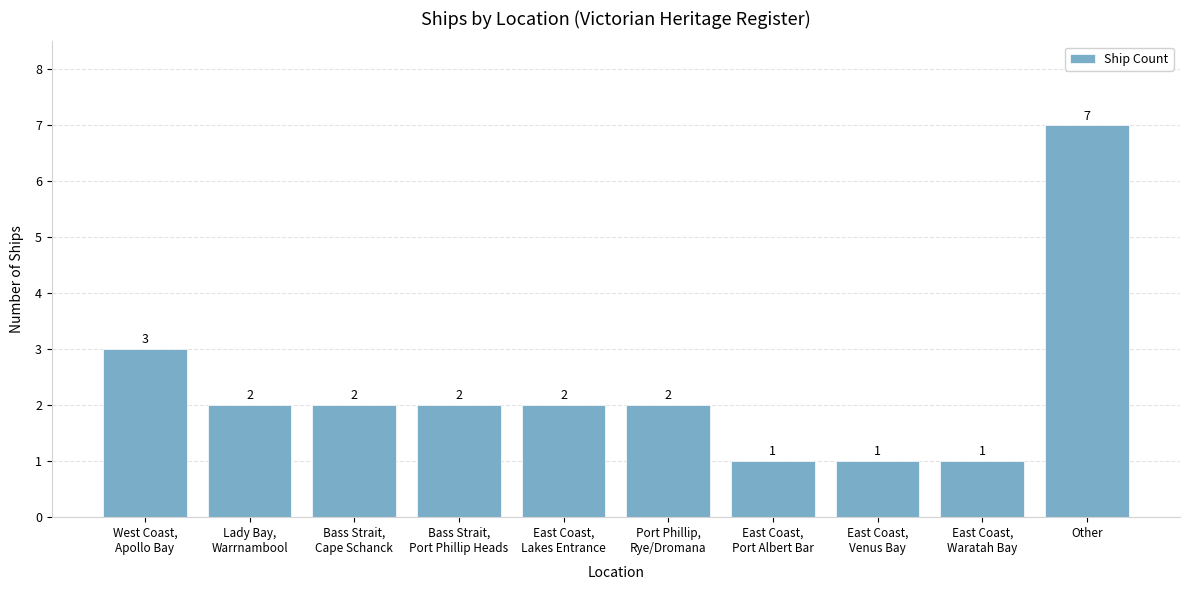

What is the maximum value shown in the chart?

7